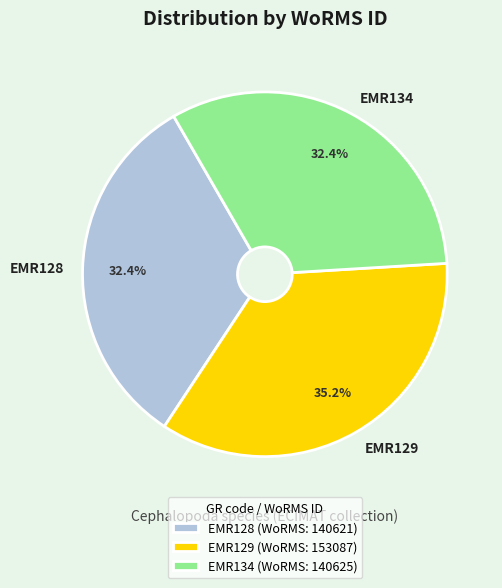

Does EMR129 account for over 50% of the chart?

No